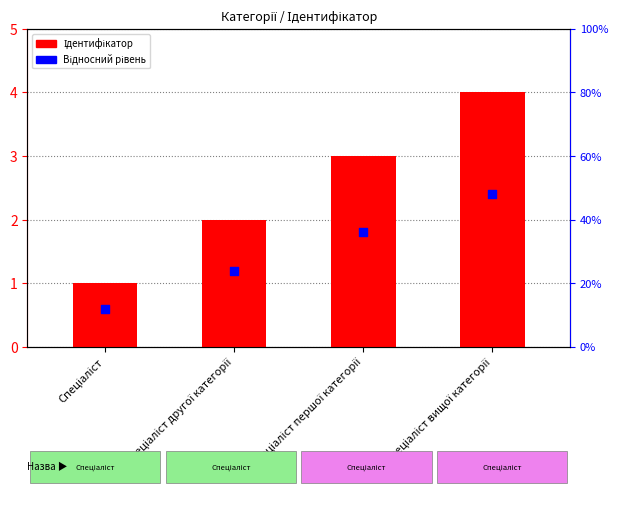

Which series has the largest total across all categories?

Ідентифікатор